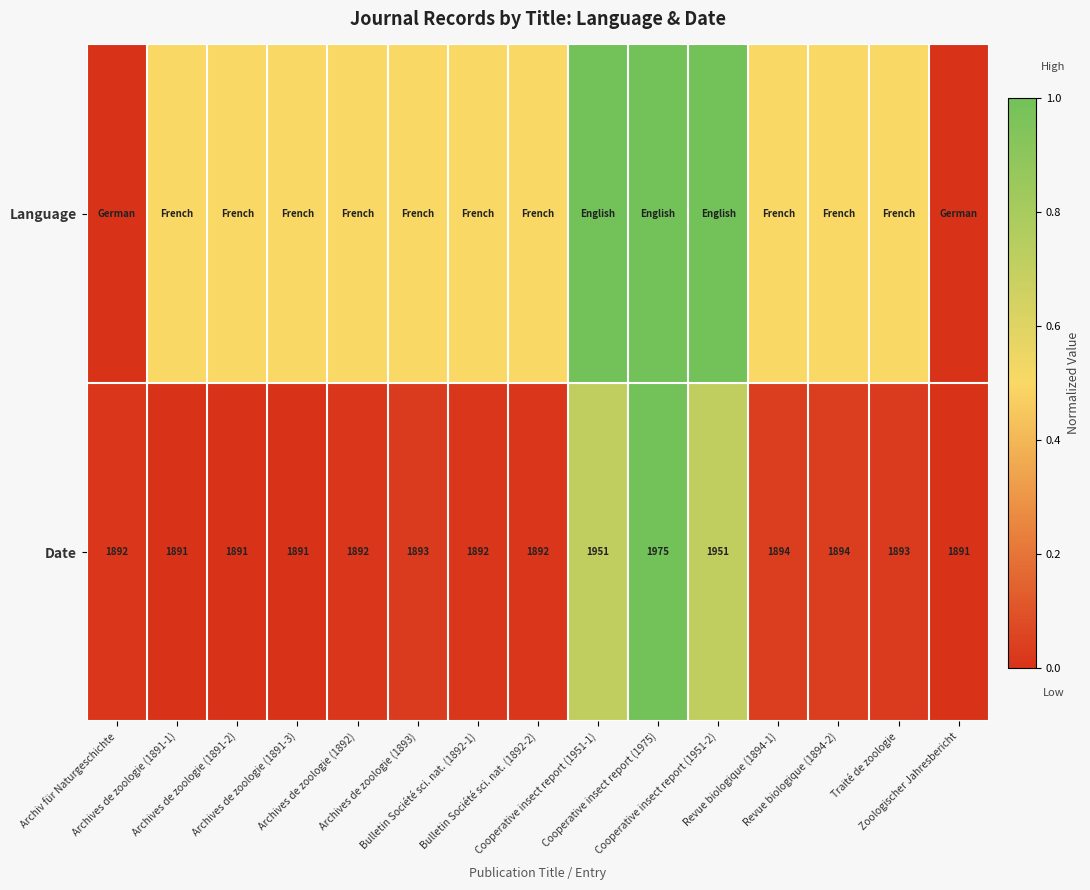

What is the difference between the second highest and second lowest values in the Date series?

60.0